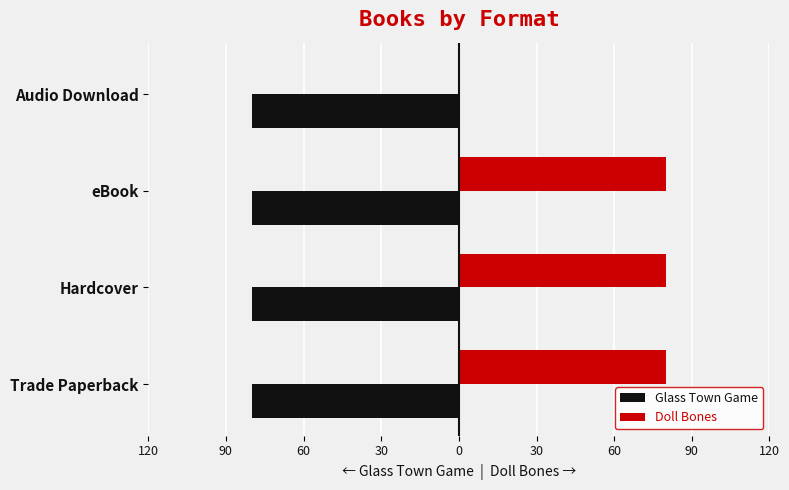

Rank the series by their average value, from lowest to highest.

Glass Town Game, Doll Bones